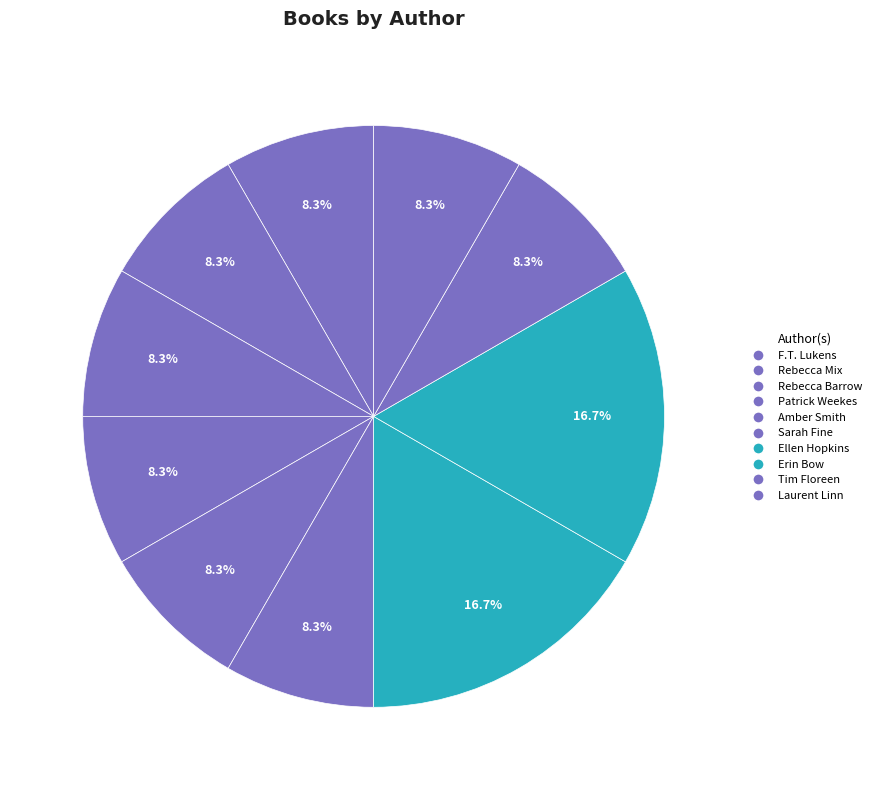

How much of the chart is everything except Rebecca Mix?

91.7%